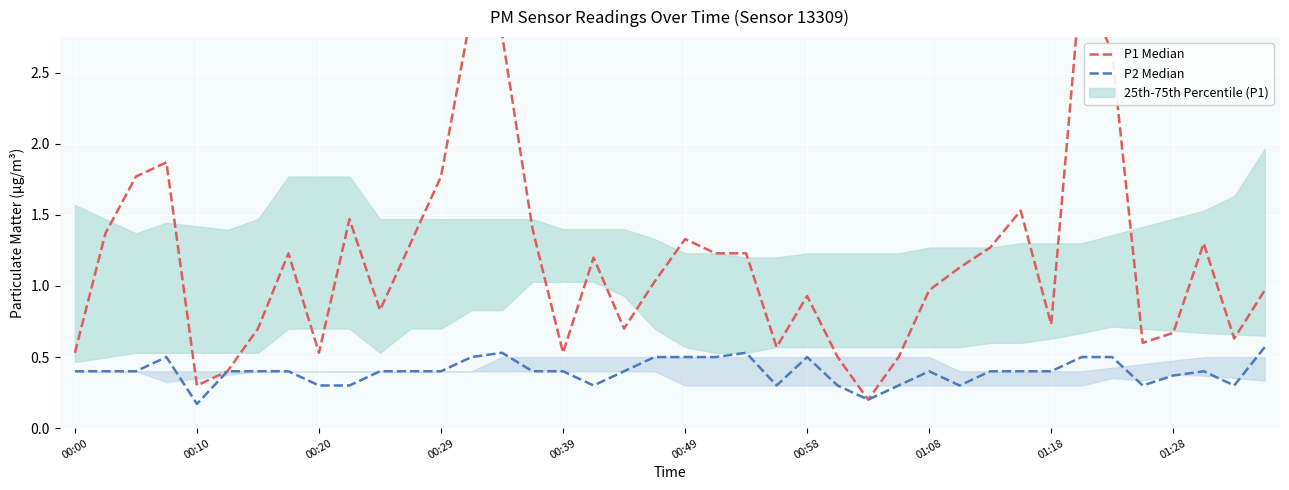

At which category is the sum across all series the highest?

33